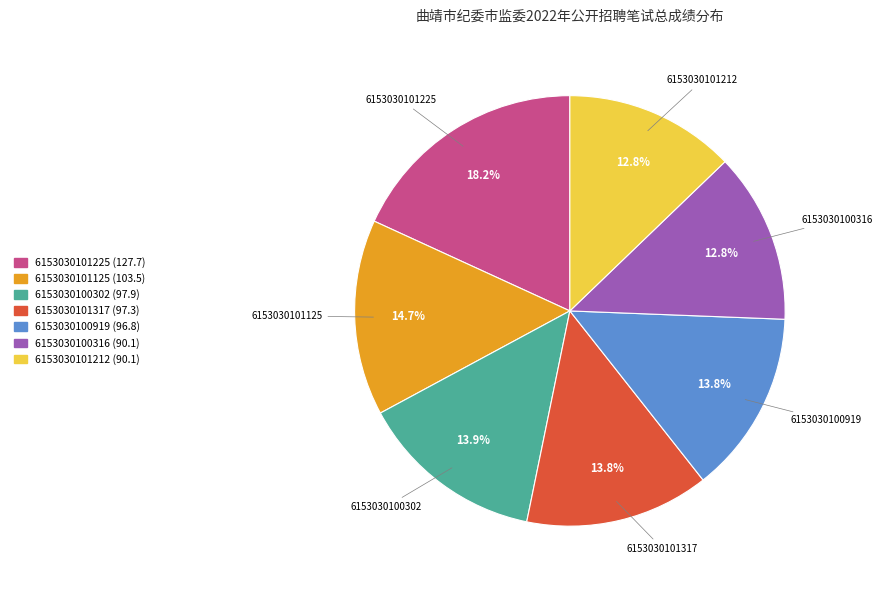

Combined, do 6153030101225 and 6153030100919 account for over 50%?

No